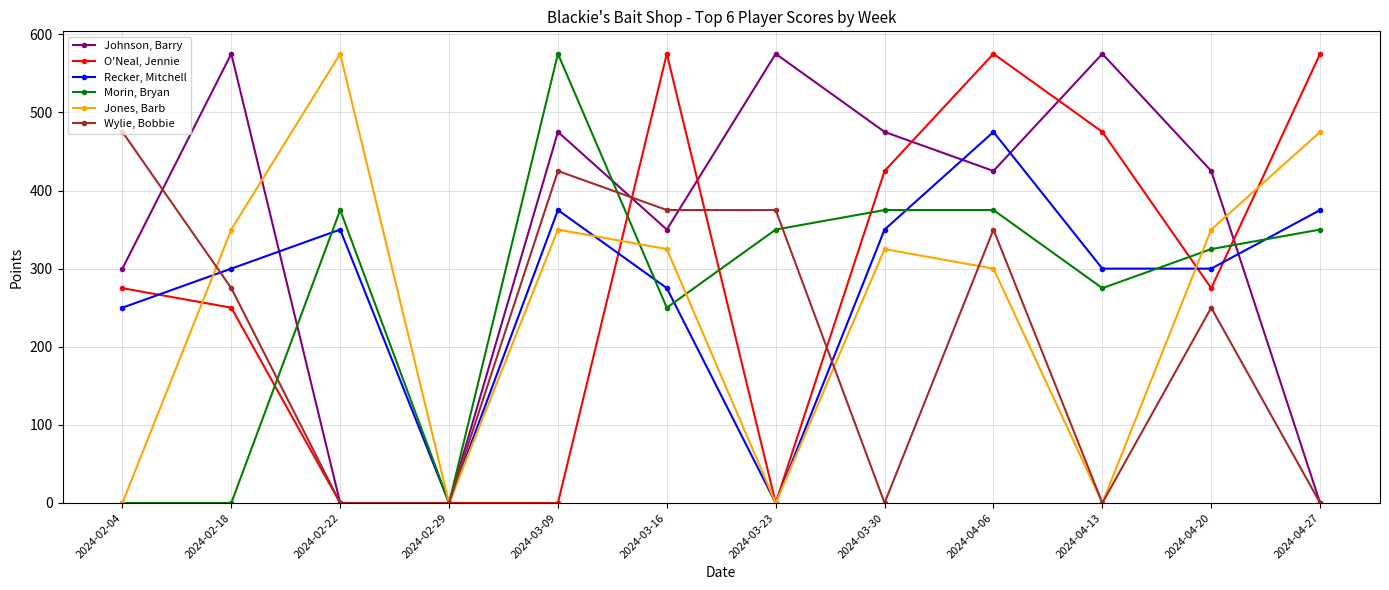

True or false: Johnson, Barry has more than 2 points higher than both neighbors.

True